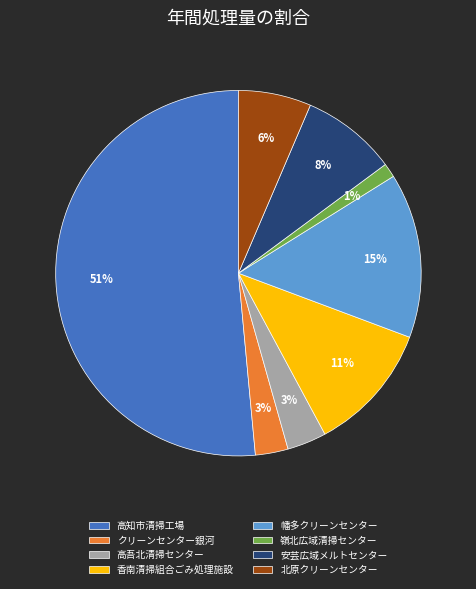

To the nearest percent, what is the average slice percentage?

12%